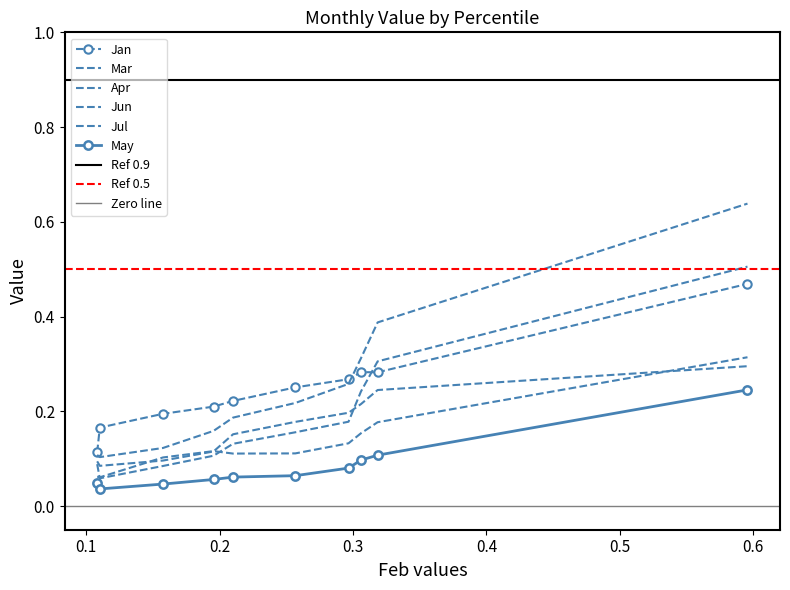

Does the chart have visible grid lines?

No